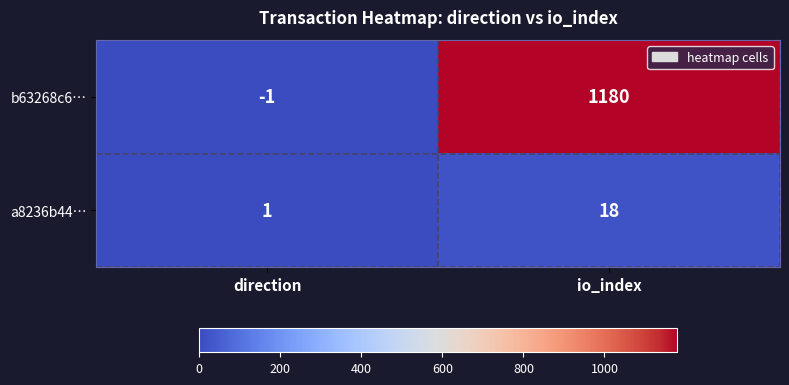

Read the b63268c6… value at io_index, to the nearest 50.

1200